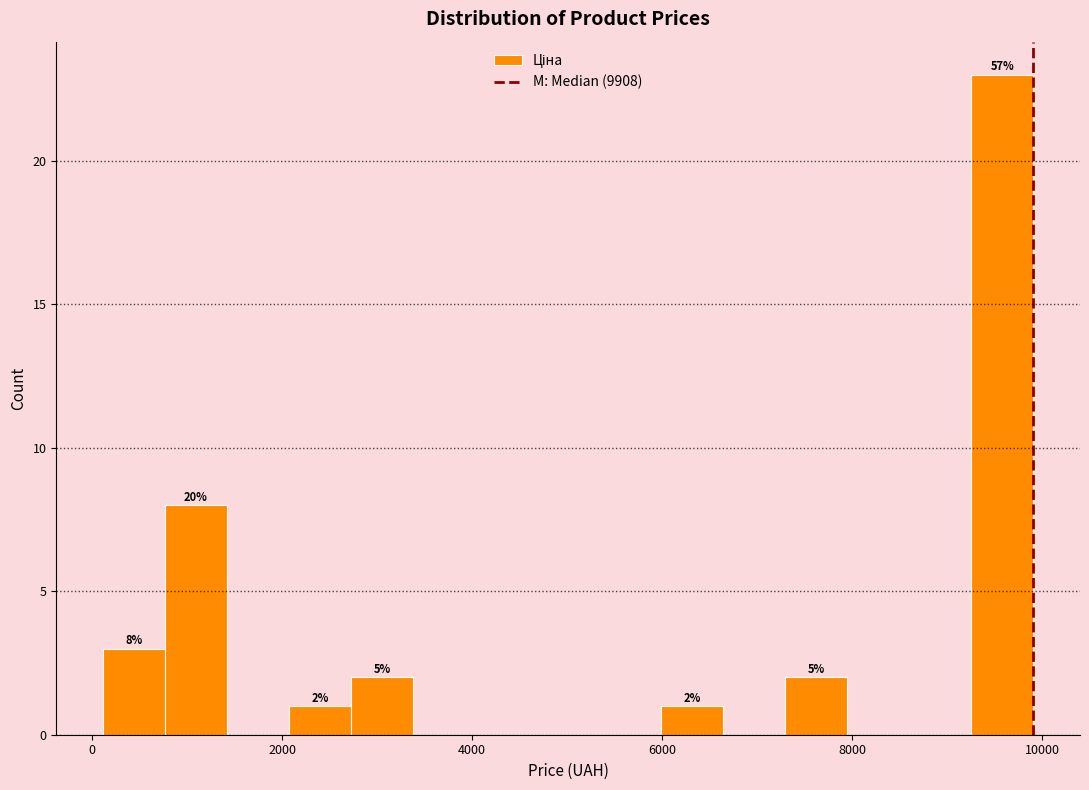

Around what value on the x-axis is the tallest bar? Give the approximate position of its centre, as read against the axis.

9600